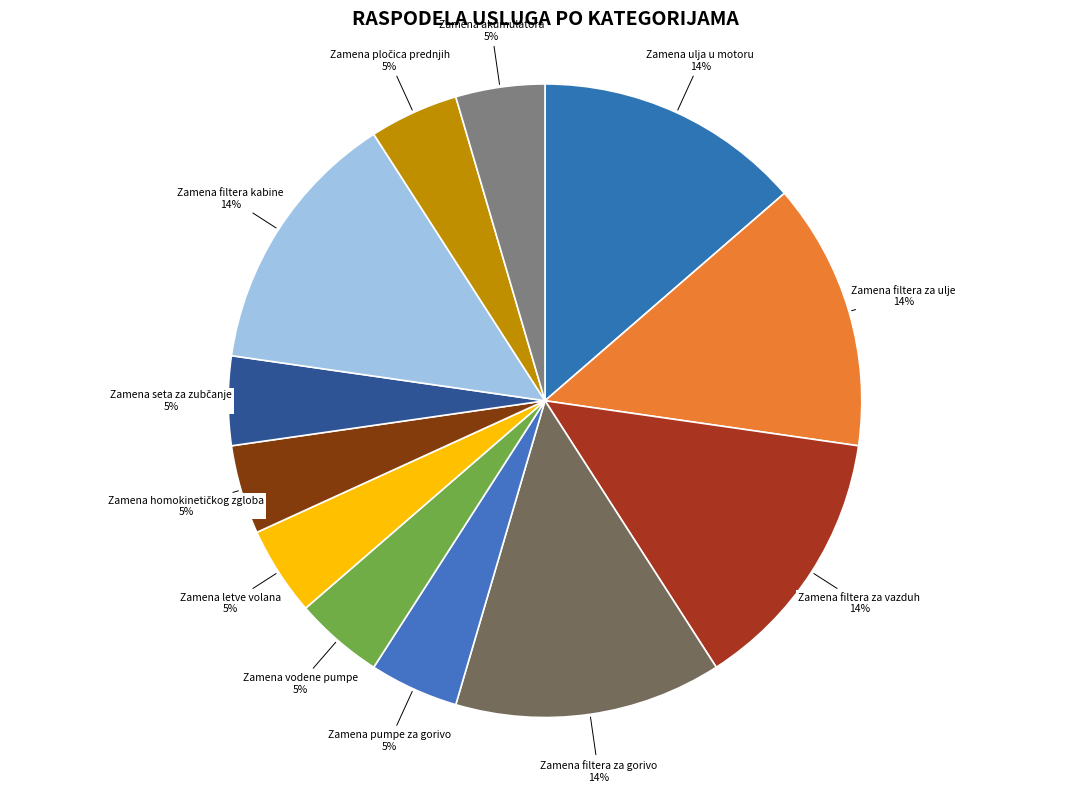

True or false: Zamena filtera kabine accounts for 2% of the total.

False